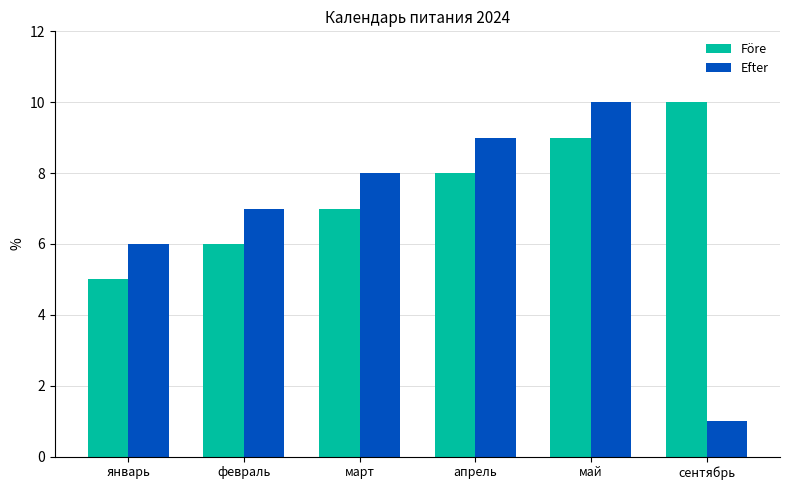

How many categories are shown in the chart?

6